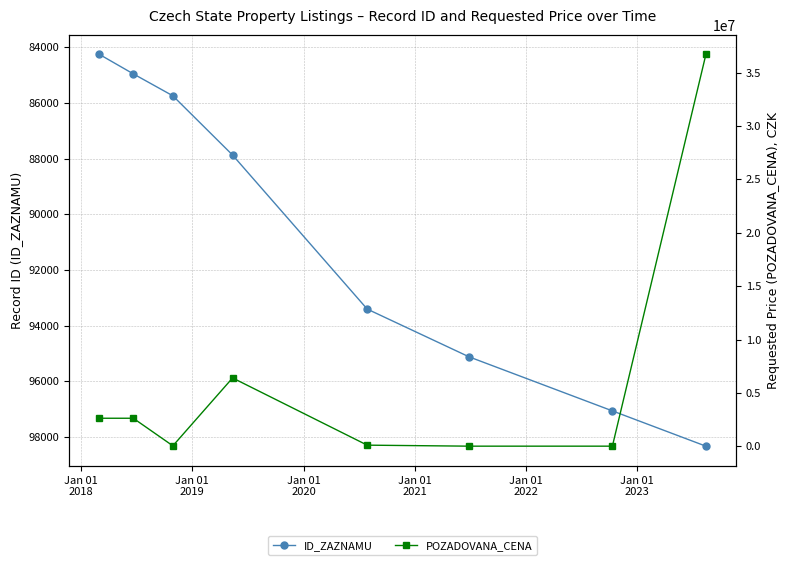

What is the value of the ID_ZAZNAMU point at the 5th from the left?

93407